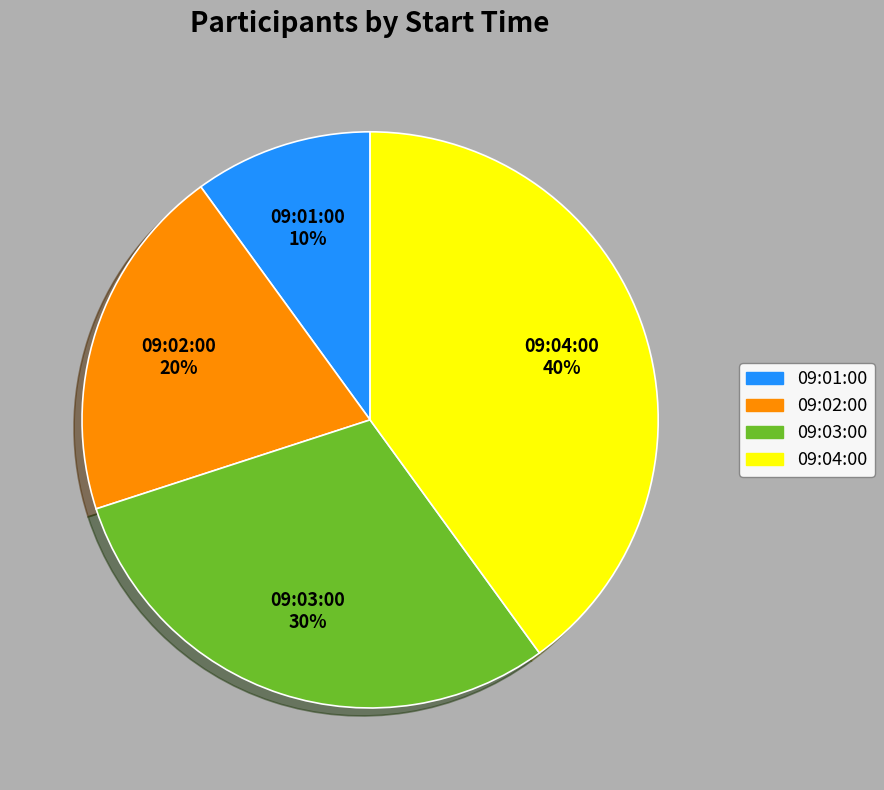

True or false: 09:02:00 accounts for 10% of the total.

False